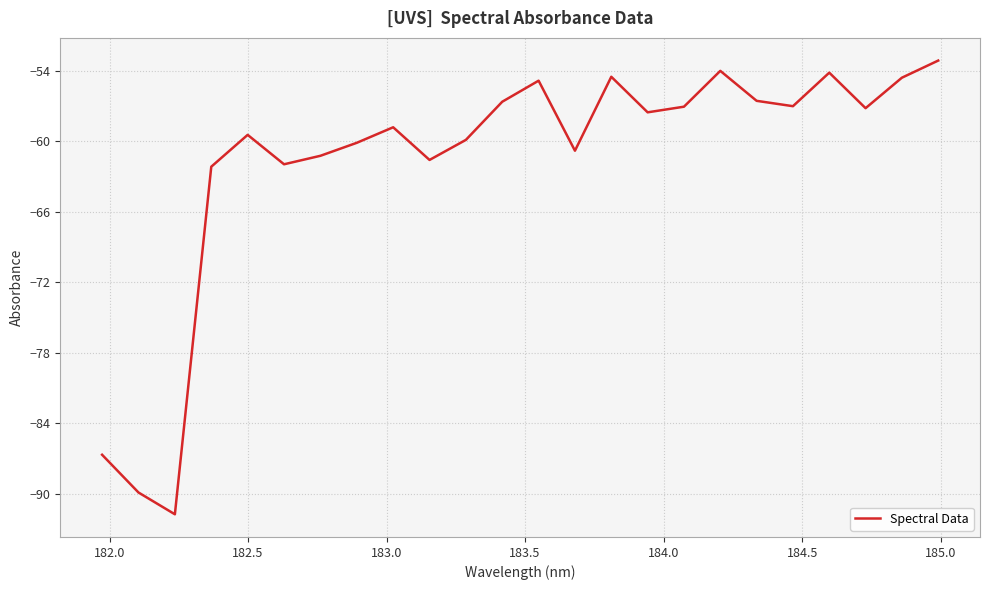

What is the minimum value shown in the chart?

-91.8